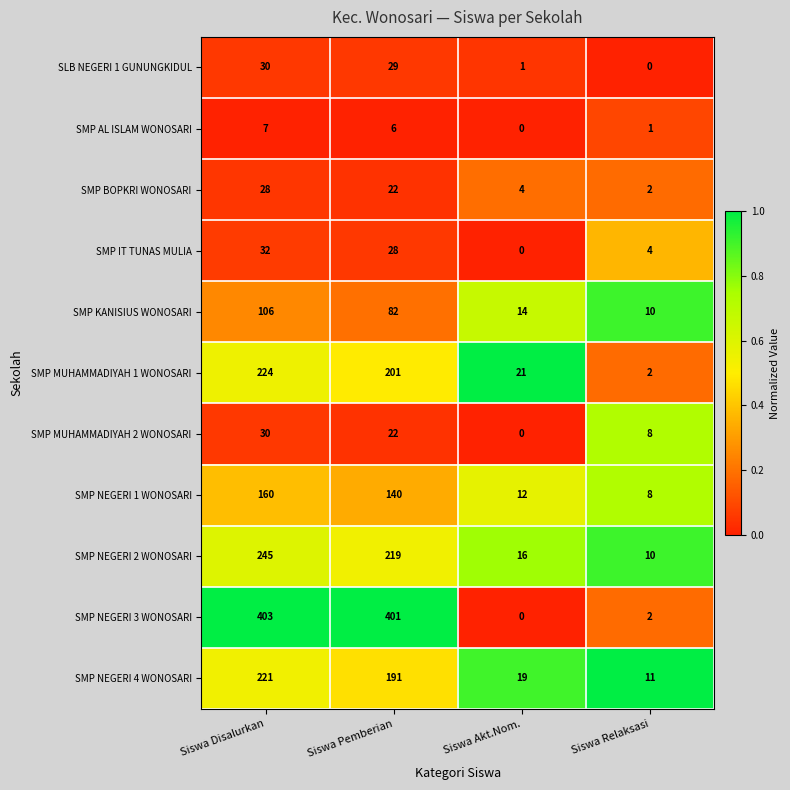

At which label is SMP AL ISLAM WONOSARI closest to 3?

Siswa Relaksasi